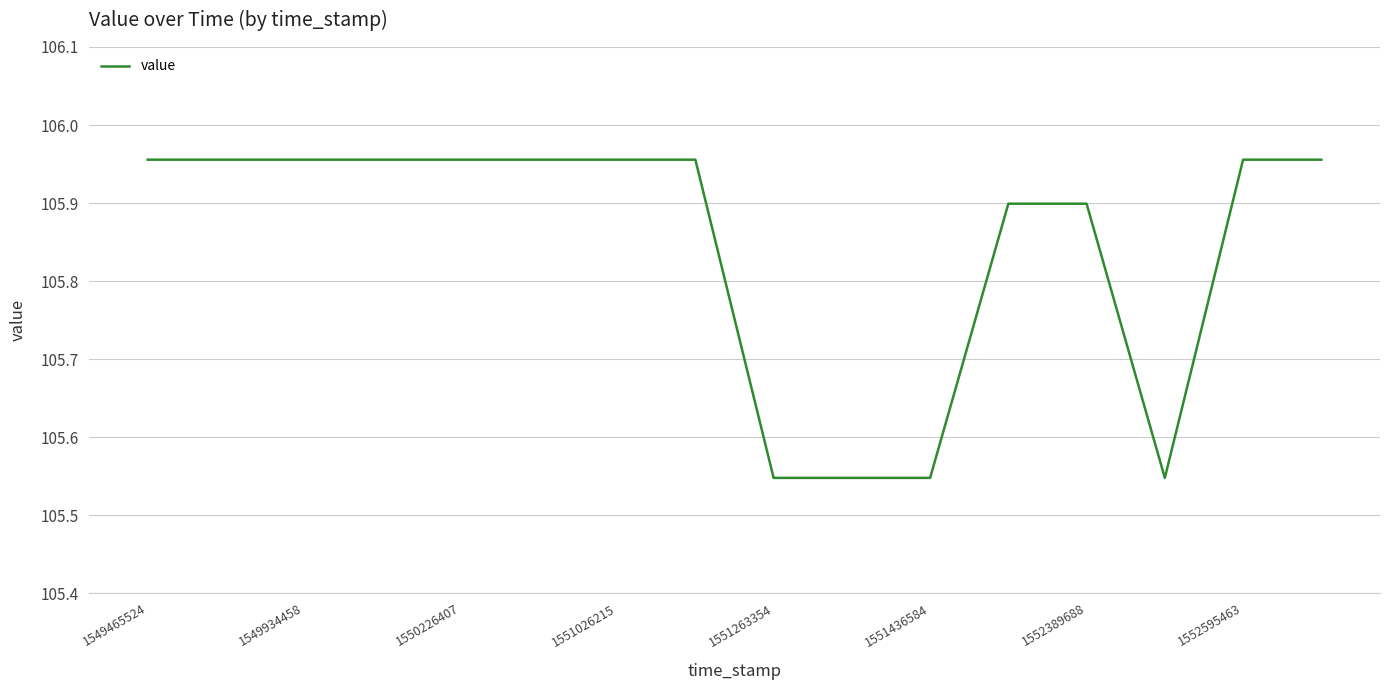

What is the ratio of the value at 1549465524 to the value at 1550226407?

1.0